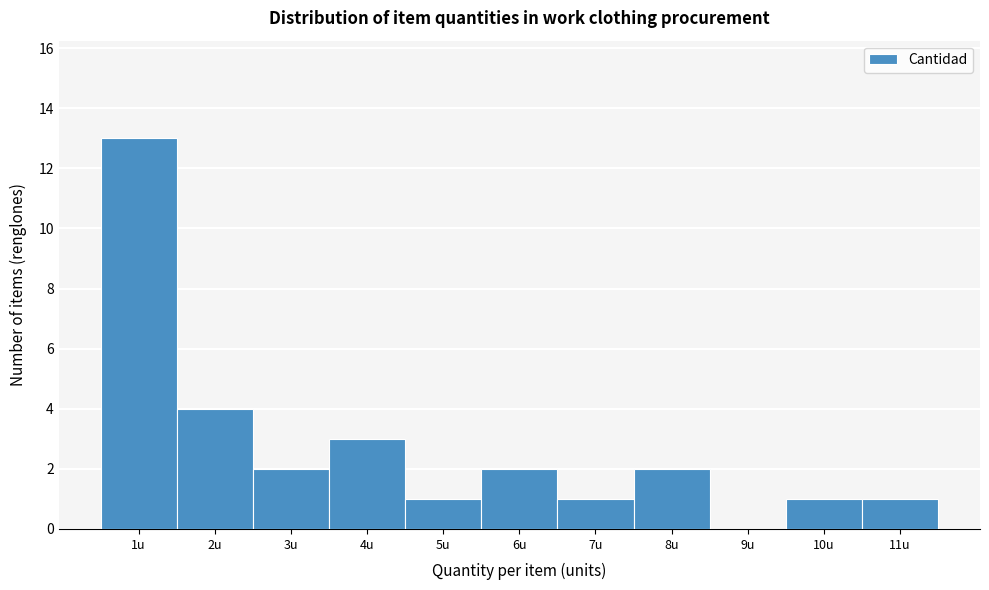

Reading left to right, list every bar in this chart as the range it spans on the x-axis followed by its height. The values are not printed on the chart, so give them approximately, as read against the axis.

0.5 to 1.5: 13
1.5 to 2.5: 4
2.5 to 3.5: 2
3.5 to 4.5: 3
4.5 to 5.5: 1
5.5 to 6.5: 2
6.5 to 7.5: 1
7.5 to 8.5: 2
8.5 to 9.5: 0
9.5 to 10.5: 1
10.5 to 11.5: 1